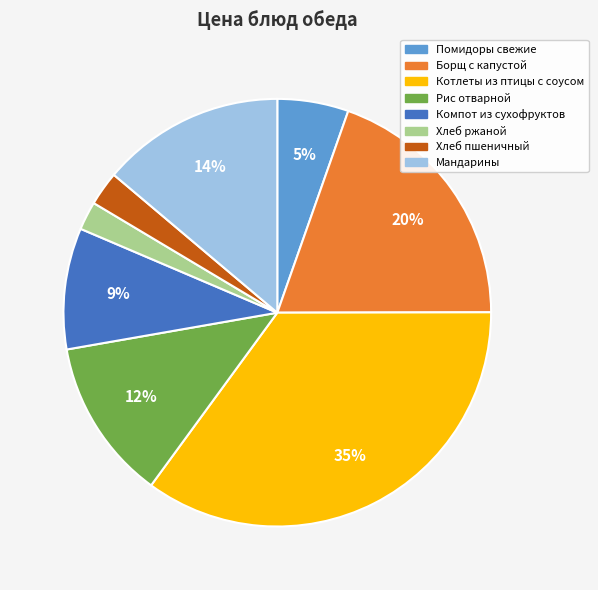

Is there a majority slice in this chart?

No